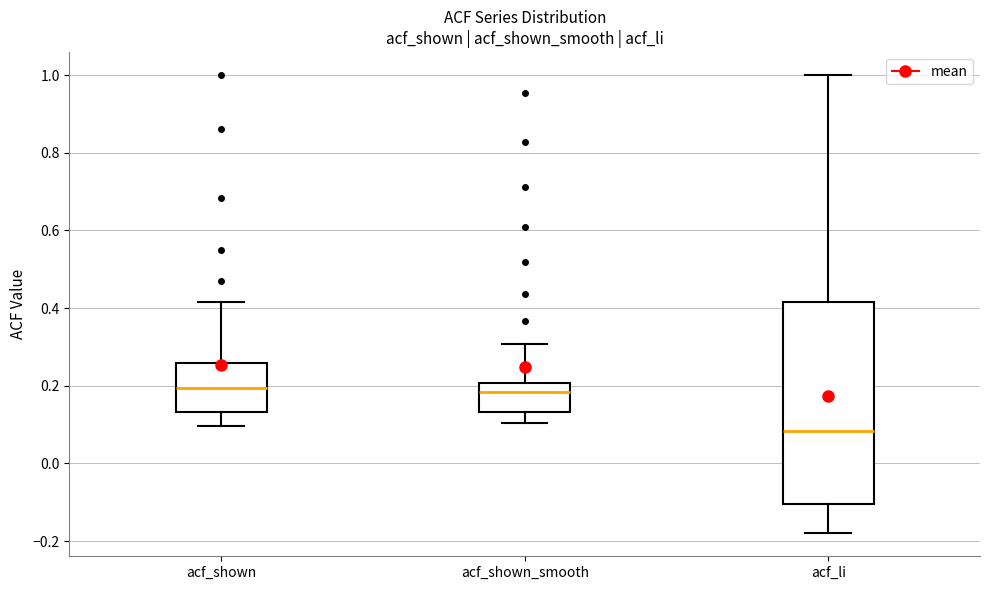

Which box's median line is the lowest?

acf_li